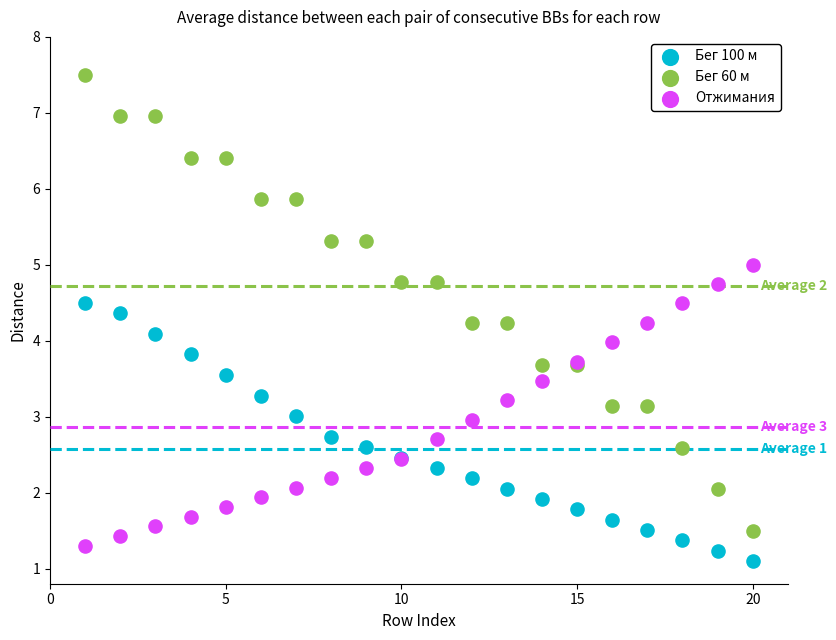

Which series contains the highest Y value?

Бег 60 м